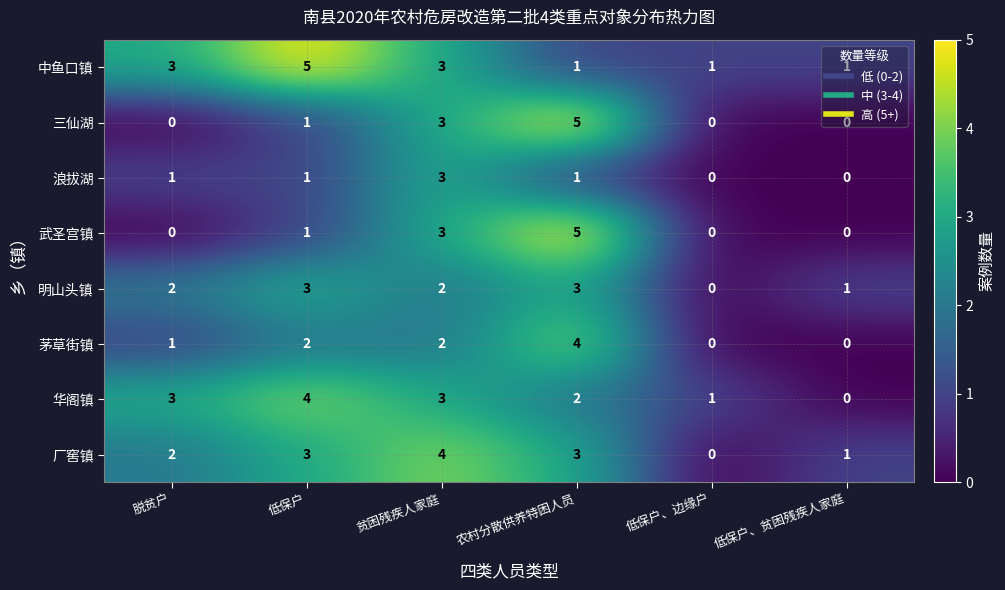

What is the sum of all 茅草街镇 values?

9